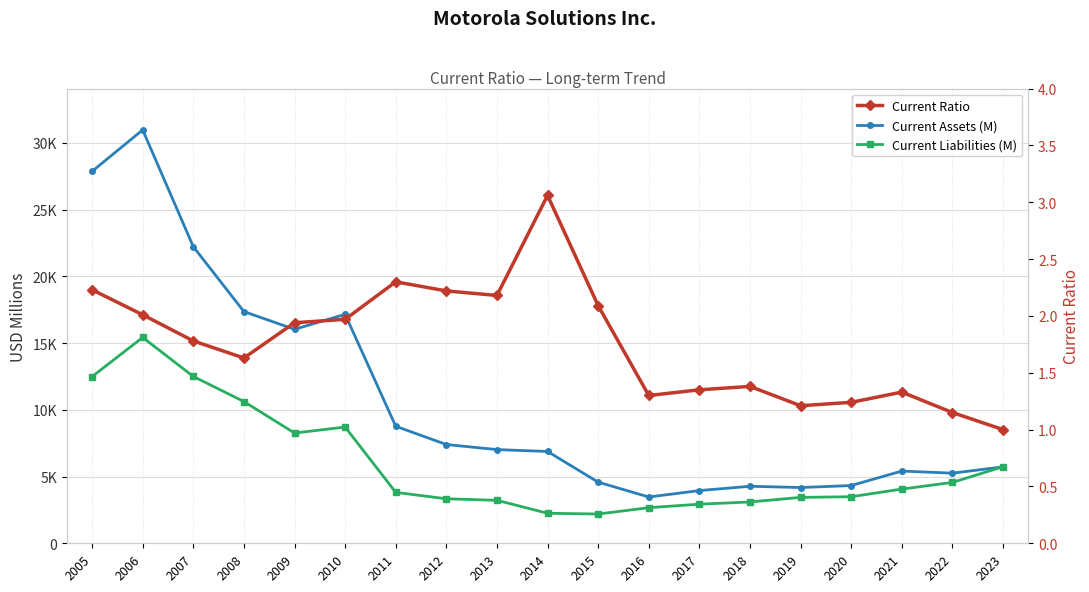

What are all the series names shown in the legend?

Current Assets (M), Current Liabilities (M), Current Ratio